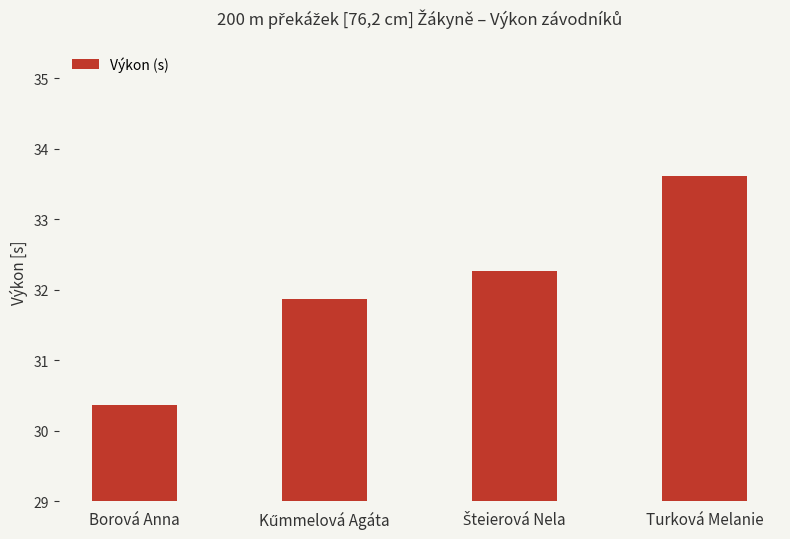

The chart shows a value of 30.4 at Borová Anna. True or false?

True